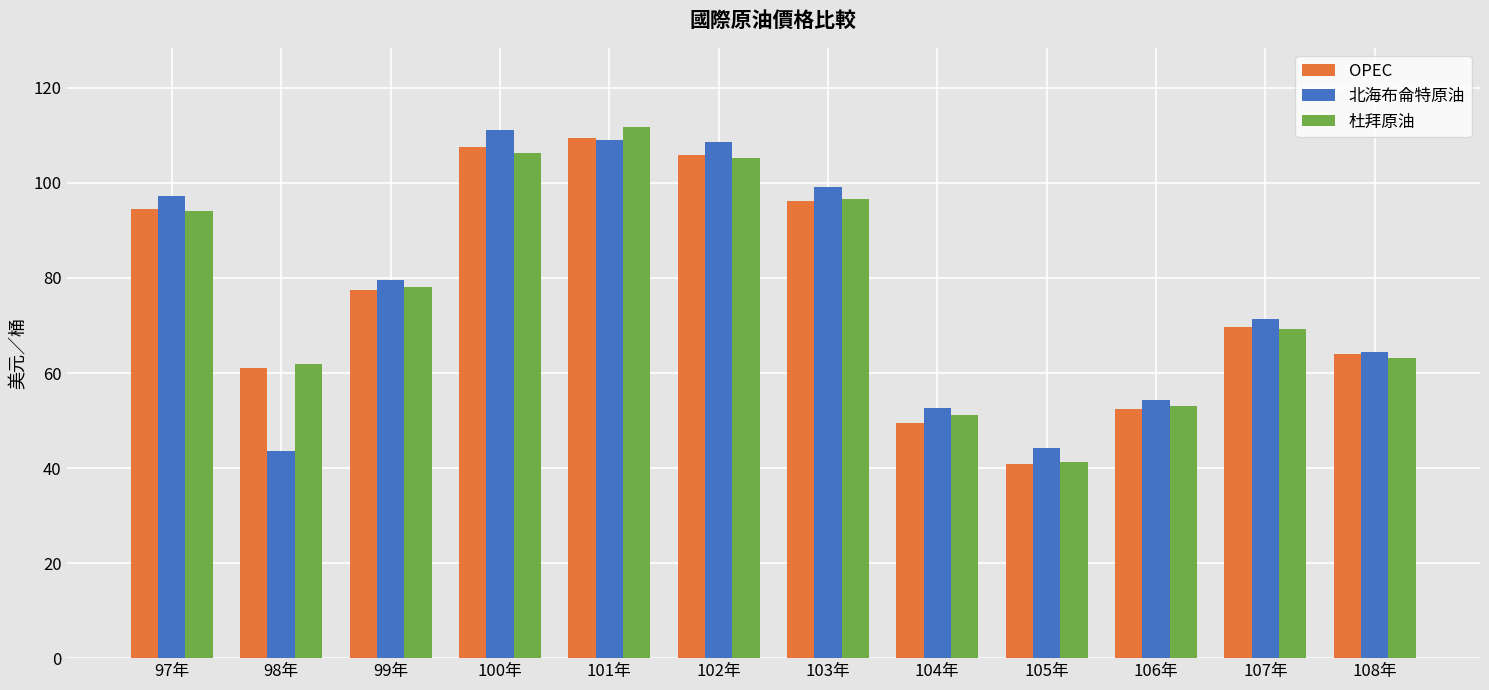

What is the value of the OPEC bar at the 8th from the left?

49.5